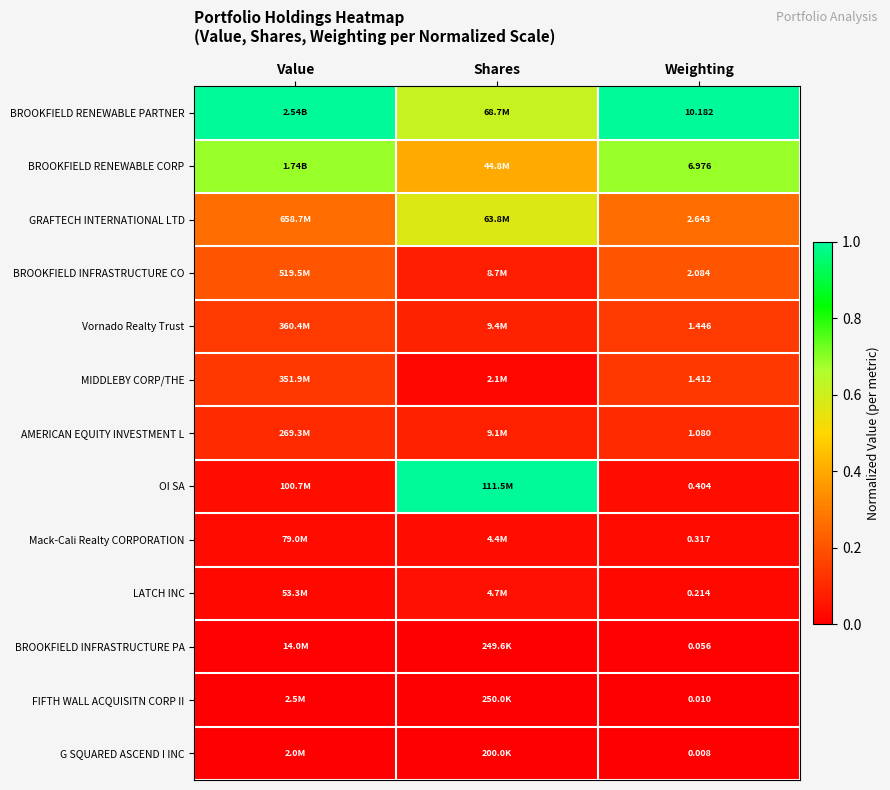

Between Shares and Weighting, which series saw the biggest shift?

OI SA